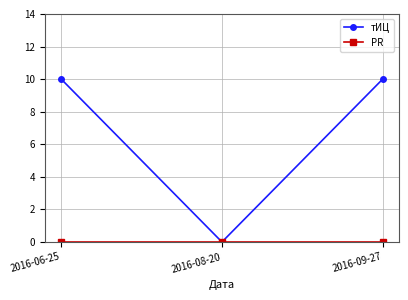

How many values in тИЦ are above zero?

2